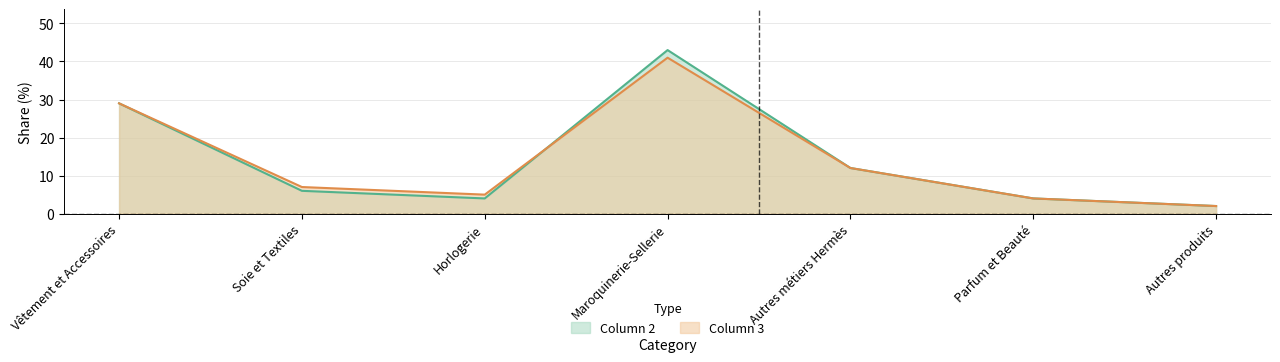

How many lines are shown in the chart?

2